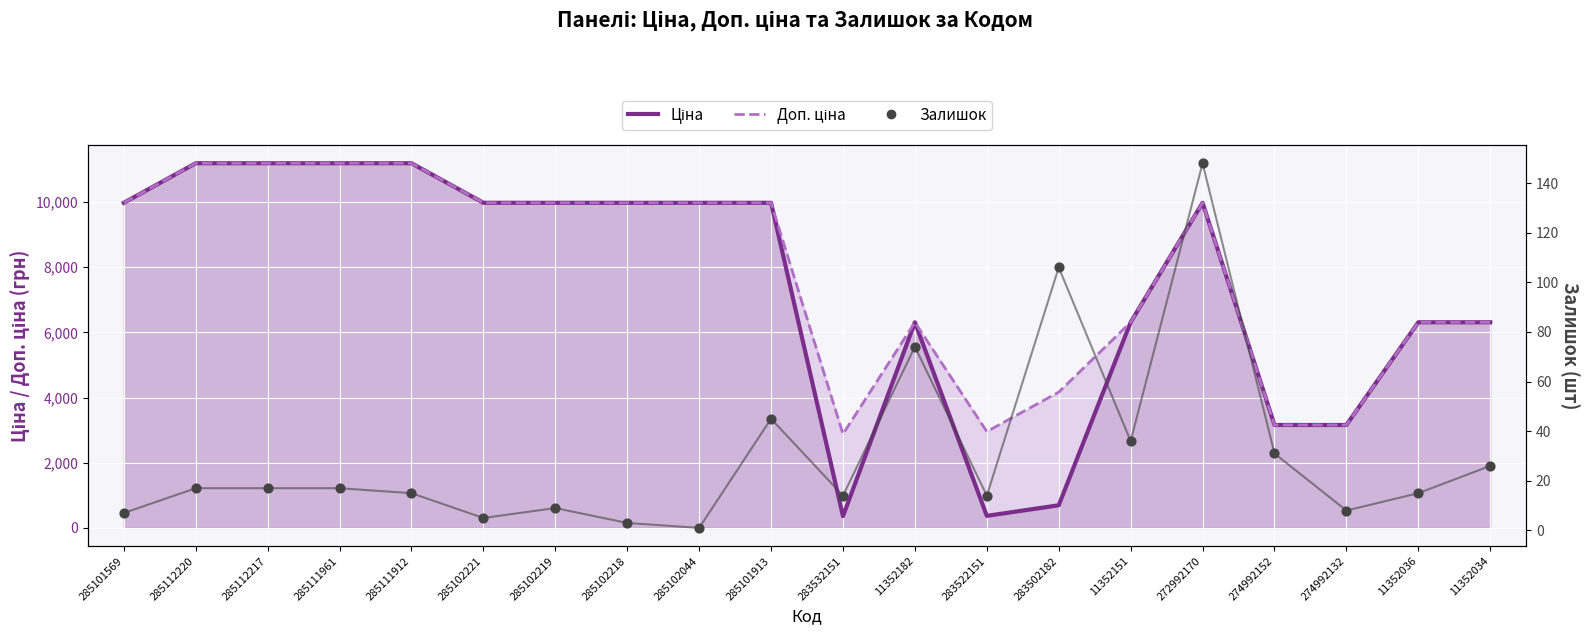

Which series reaches the minimum Y coordinate?

Залишок